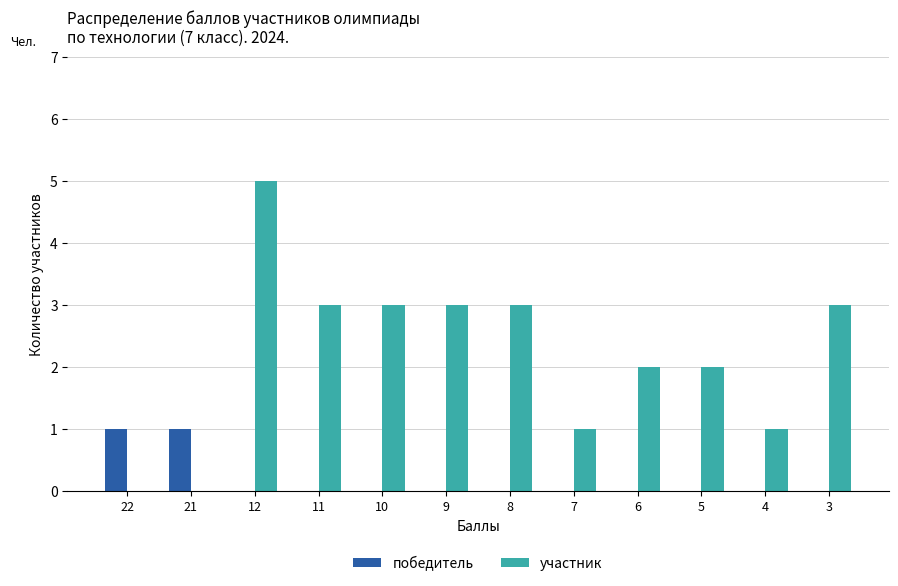

Which series has the largest total across all categories?

участник